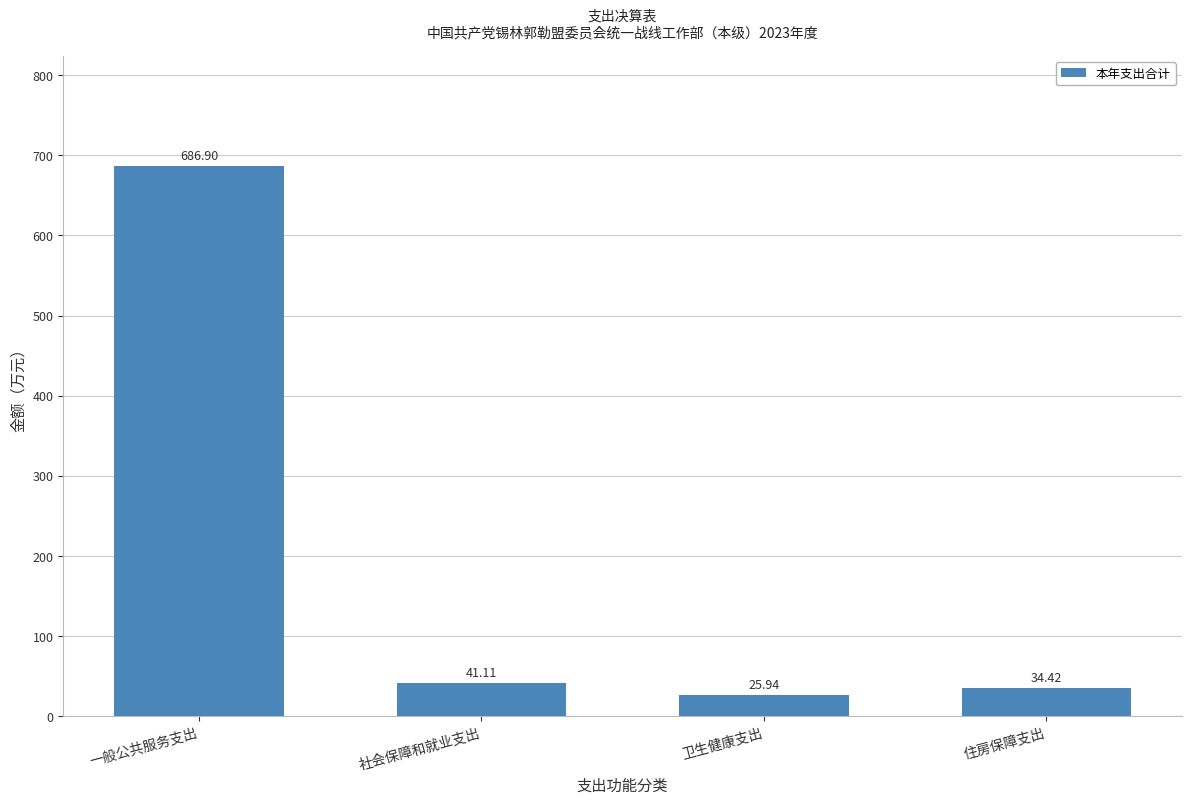

How many bars are there in total?

4